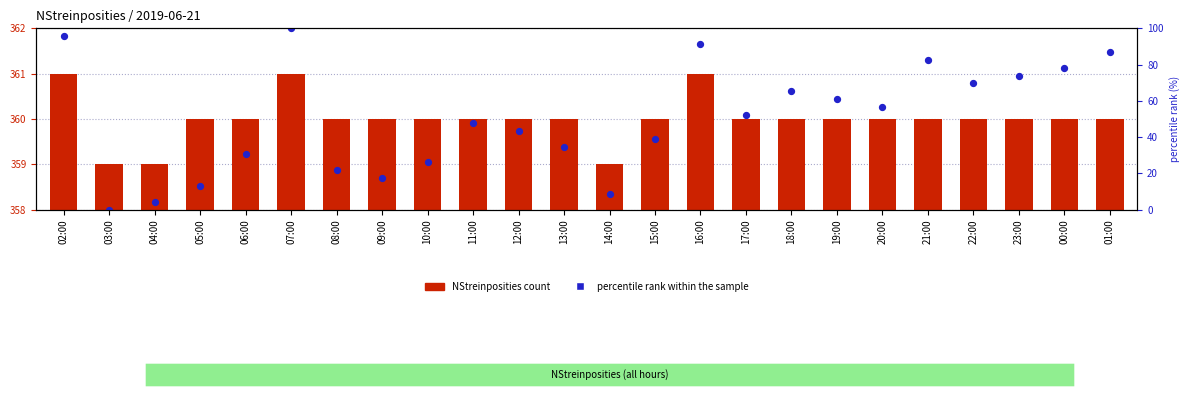

What are all the series names shown in the legend?

NStreinposities count, percentile rank within the sample